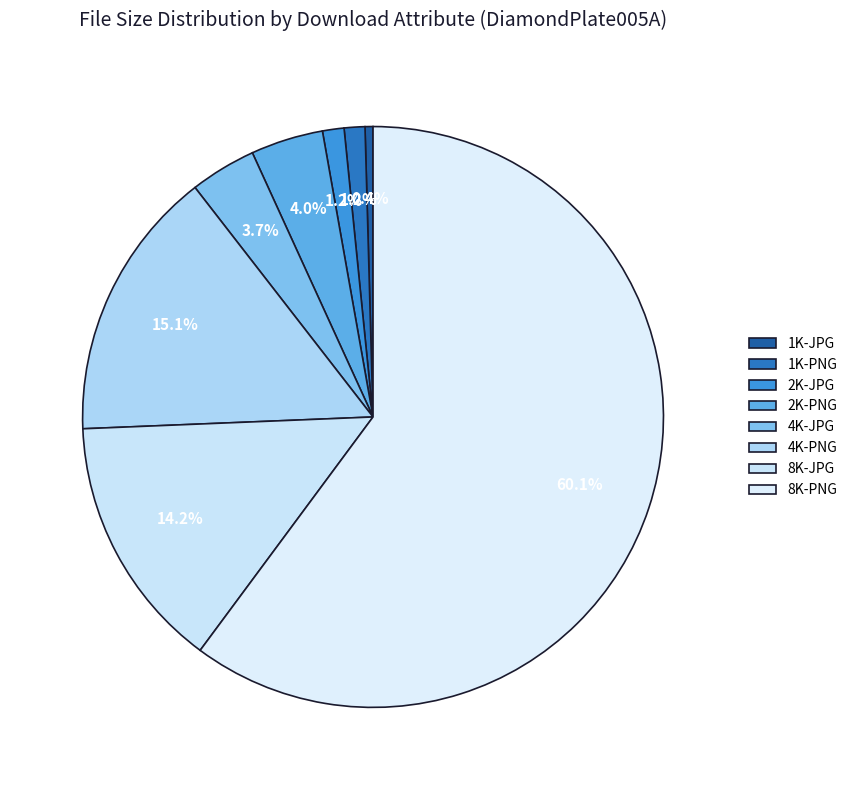

To the nearest percent, what portion does 1K-PNG represent?

1%